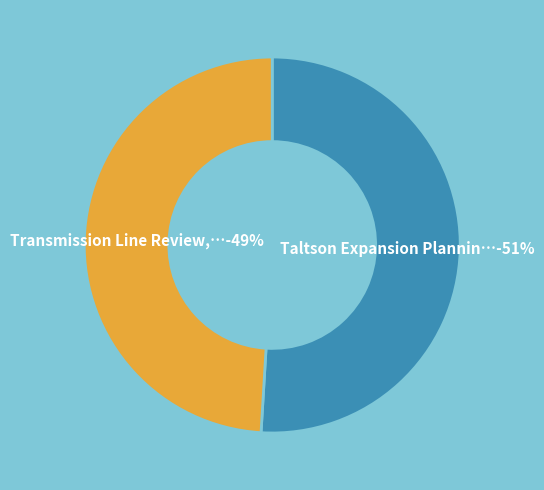

The Taltson Expansion Planning Studies WGSL slice represents 51% of the pie. True or false?

True